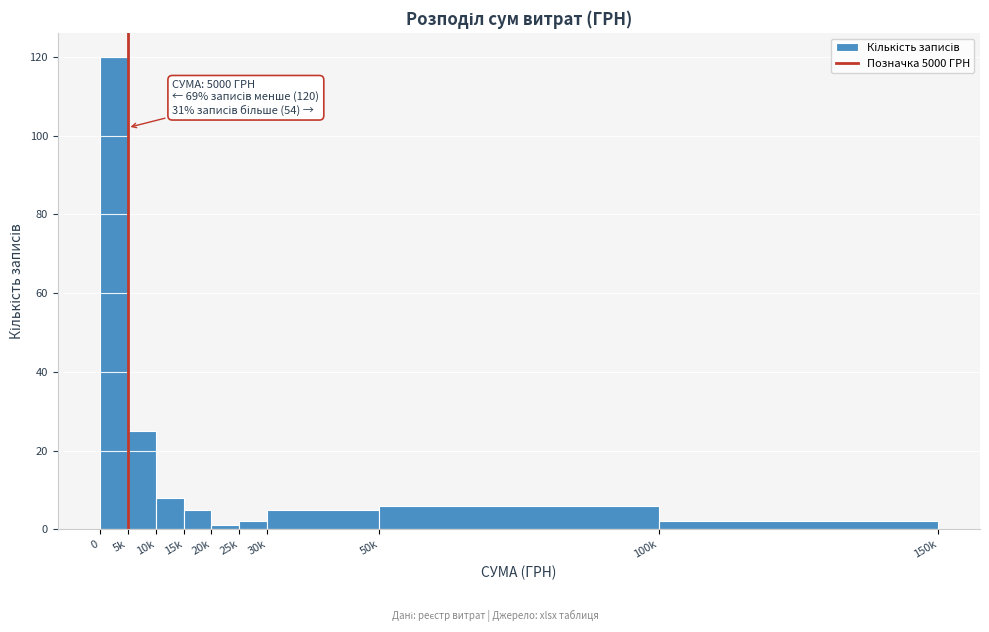

Reading left to right, what are all the values shown in this chart?

0=120	5k=25	10k=8	15k=5	20k=1	25k=2	30k=5	50k=6	100k=2